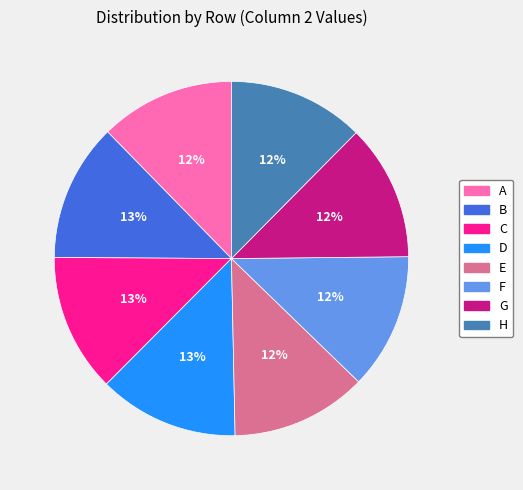

Count the number of slices in the pie.

8